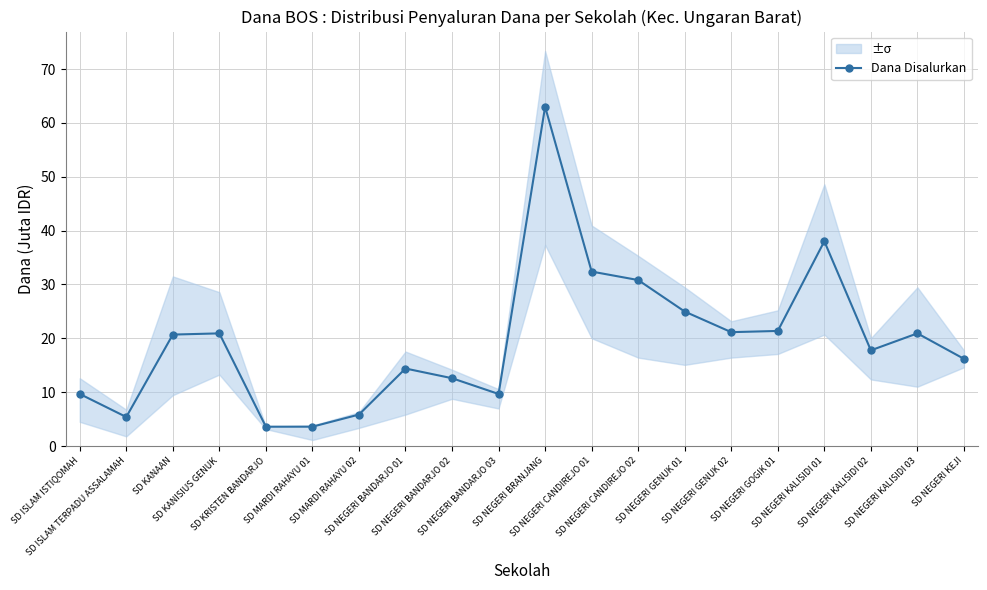

At which label does the data first exceed 20?

SD KANAAN